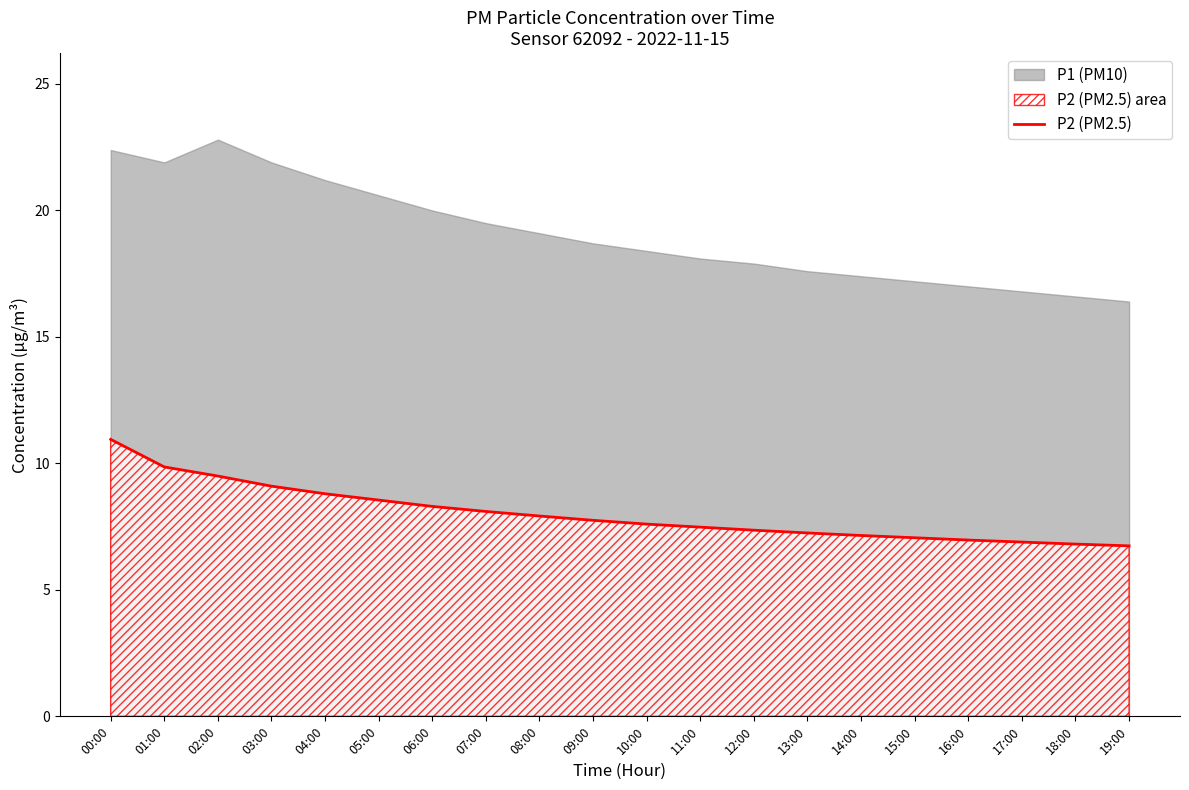

The value of P2 (PM2.5) at 14:00 is 3.9. True or false?

False